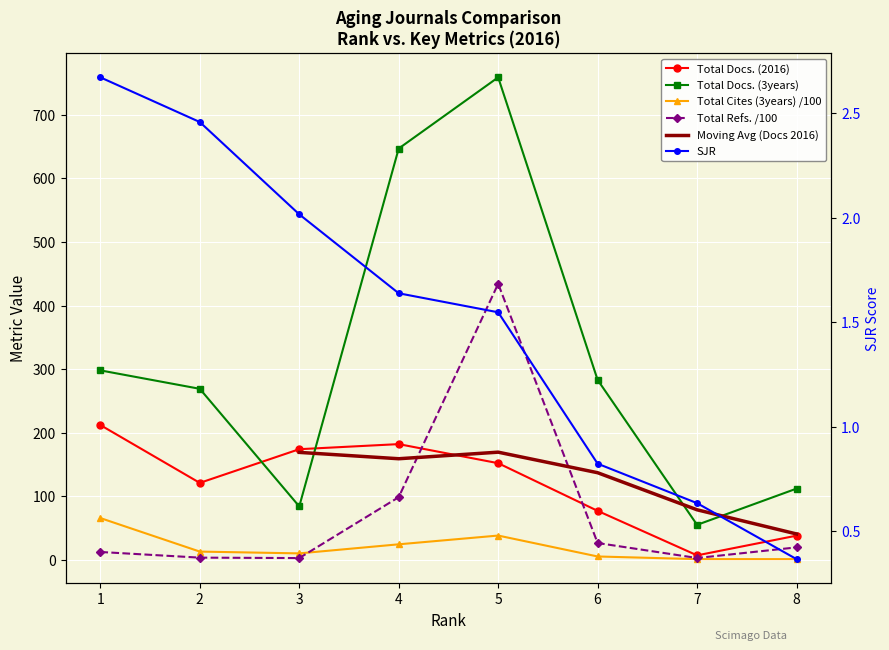

True or false: Total Docs. (2016) and Total Refs. cross at least once.

True